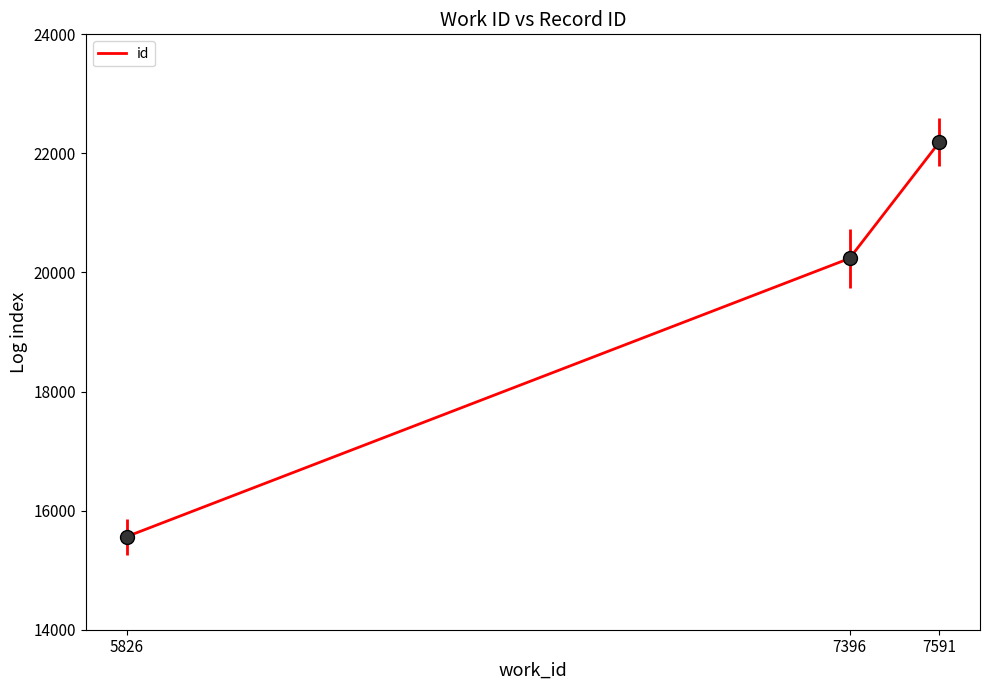

Is it true that the value at 7396 is 20237?

True